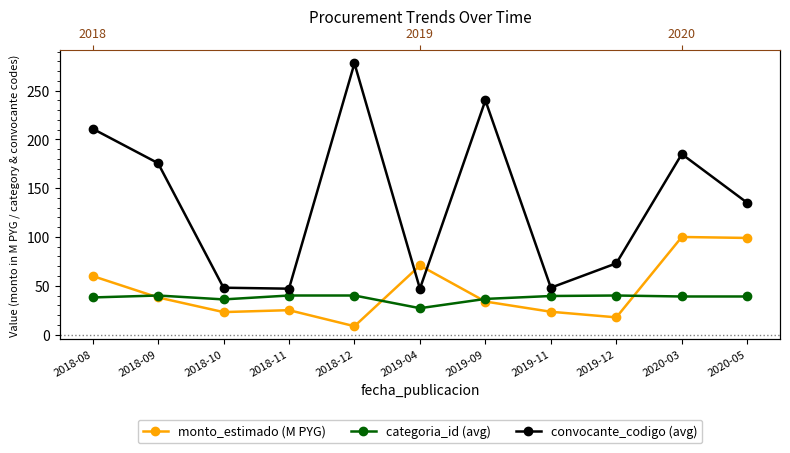

What is the label of the 4th point from the left?

2018-11